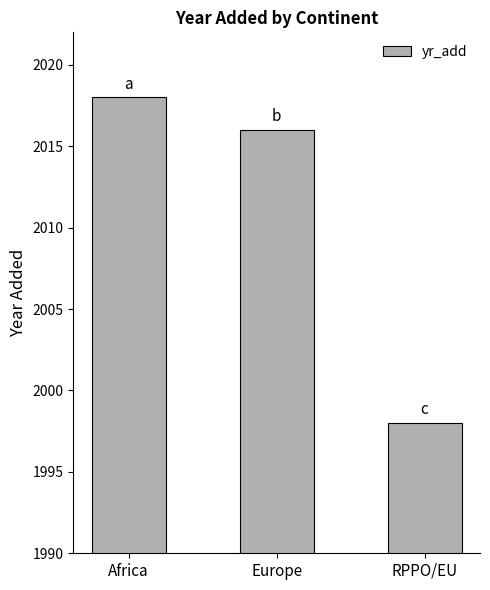

What is the change in value from Africa to Europe?

-2